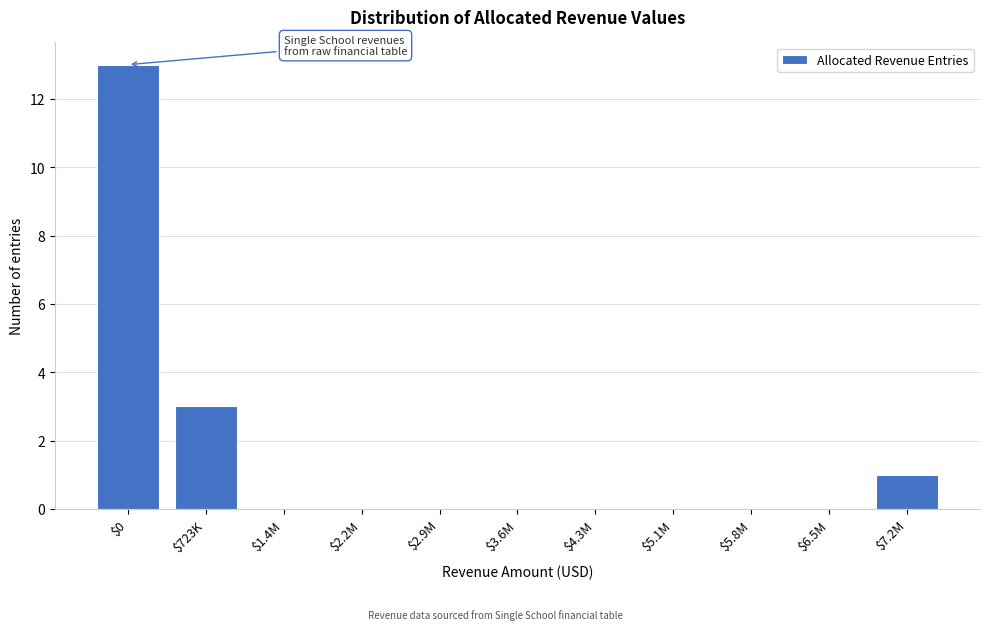

What is the sum of all values?

17